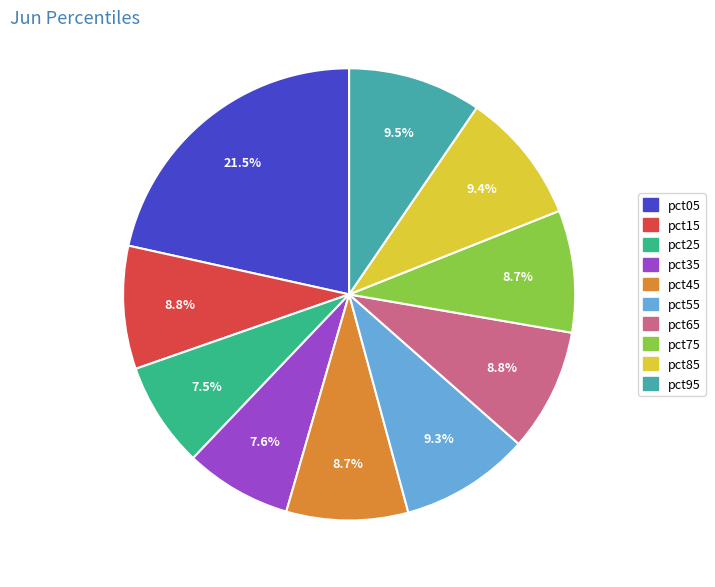

How many slices are in this pie chart?

10